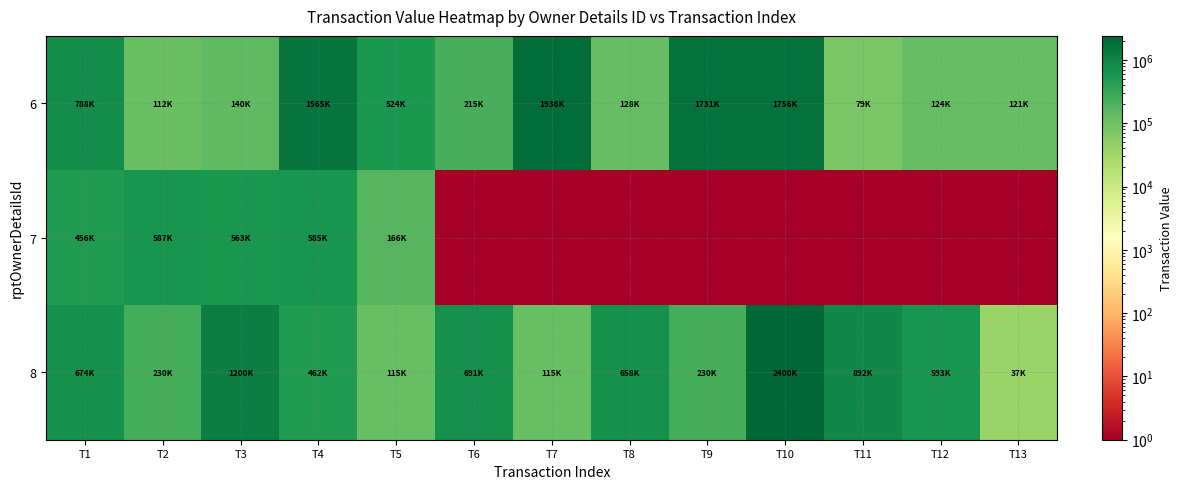

List the series in order of their peak value, lowest first.

7, 6, 8